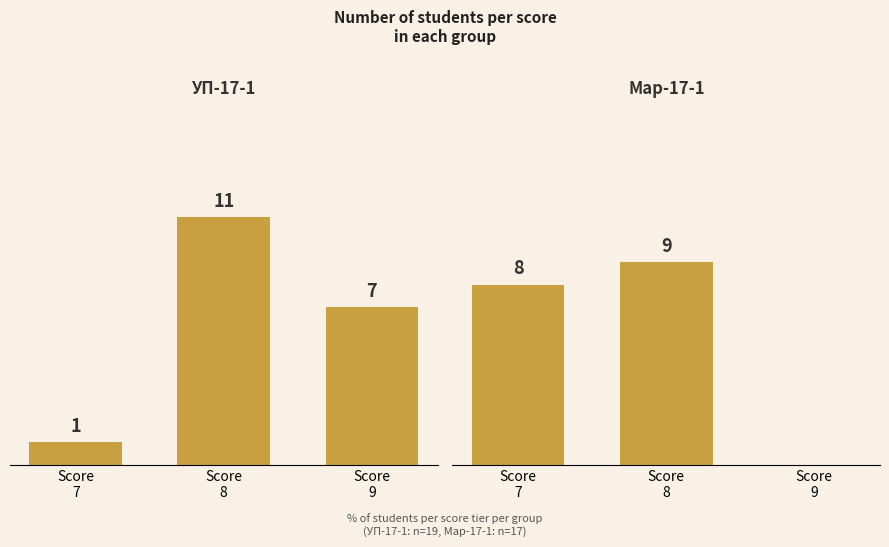

Reading left to right, list all the values displayed in this chart.

УП-17-1: Score
7=1	Score
8=11	Score
9=7
Мар-17-1: Score
7=8	Score
8=9	Score
9=0